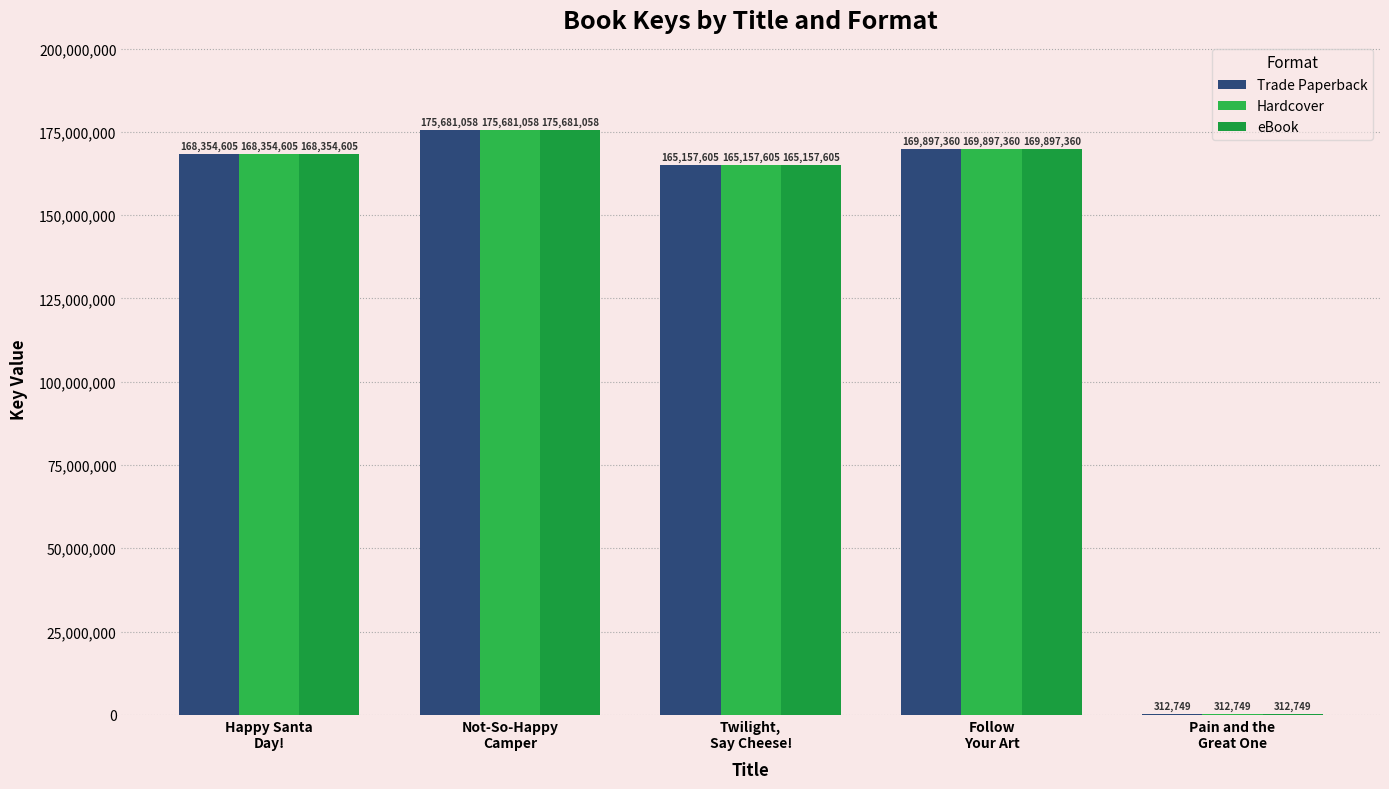

List the series in order of their peak value, lowest first.

Trade Paperback, Hardcover, eBook